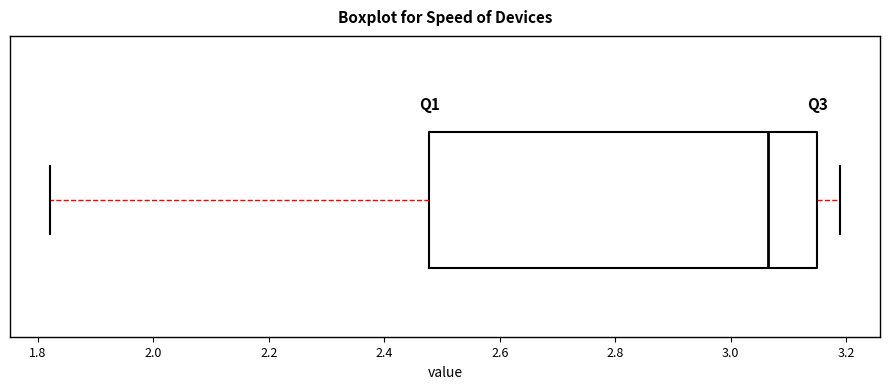

Where does the left whisker of the box end on the x-axis? The values are not printed on the chart, so give them approximately, as read against the axis.

1.82